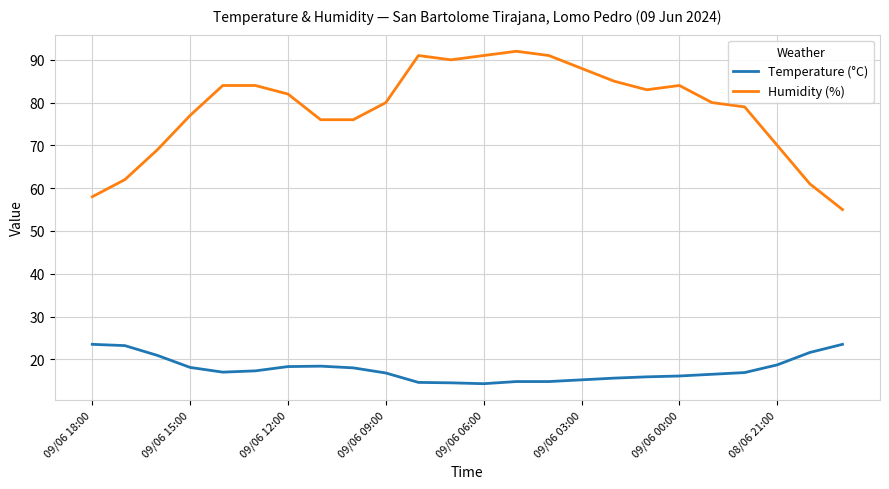

Which series has the largest range (max minus min)?

Humidity (%)